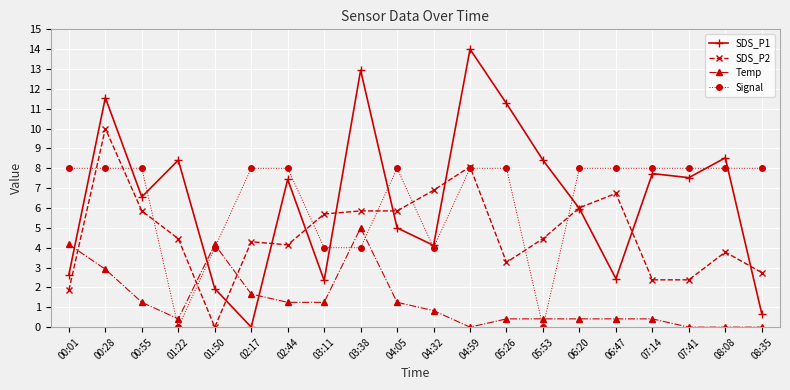

Reading right to left, list all the values displayed in this chart.

SDS_P1: 0.7	8.5	7.5	7.7	2.4	6.0	8.4	11.3	14.0	4.1	5.0	12.9	2.4	7.4	0.0	1.9	8.4	6.6	11.6	2.6
SDS_P2: 2.7	3.8	2.4	2.4	6.7	6.0	4.5	3.3	8.1	6.9	5.9	5.9	5.7	4.1	4.3	0.0	4.5	5.9	10.0	1.9
Temp: 0.0	0.0	0.0	0.4	0.4	0.4	0.4	0.4	0.0	0.8	1.3	5.0	1.3	1.3	1.7	4.2	0.4	1.3	2.9	4.2
Signal: 8.0	8.0	8.0	8.0	8.0	8.0	0.0	8.0	8.0	4.0	8.0	4.0	4.0	8.0	8.0	4.0	0.0	8.0	8.0	8.0